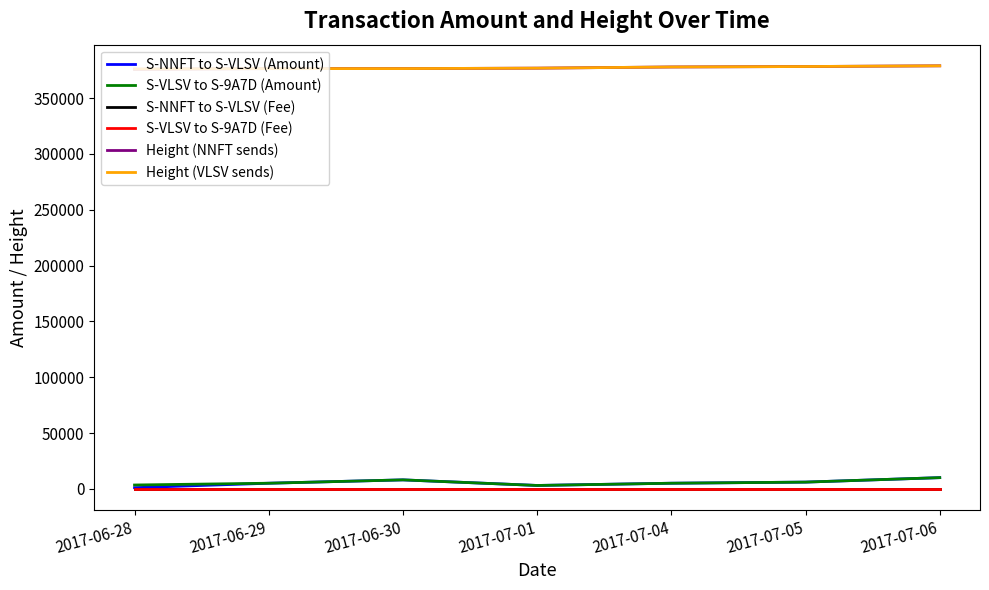

Between 2017-07-05 and 2017-07-01, which is larger?

2017-07-05